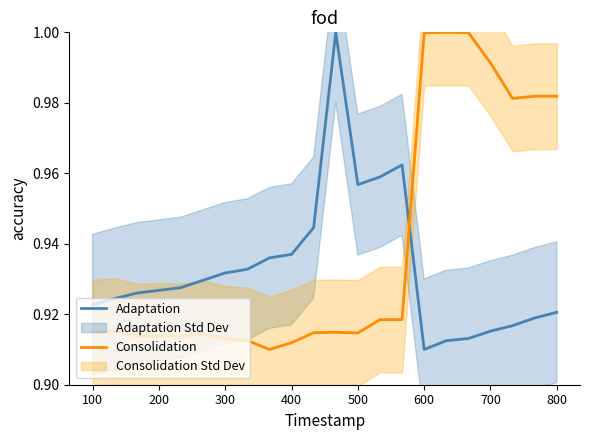

Is it true that Consolidation equals 0.3 at 100?

False